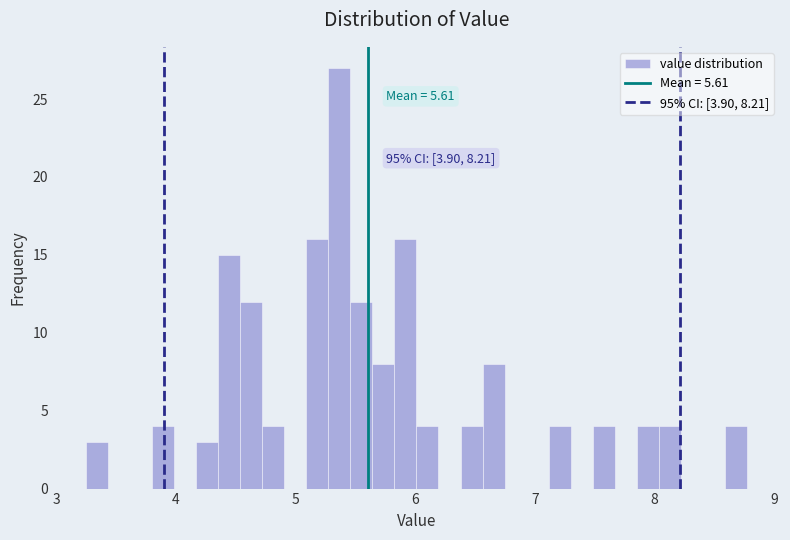

Around what value on the x-axis is the tallest bar? Give the approximate position of its centre, as read against the axis.

5.4